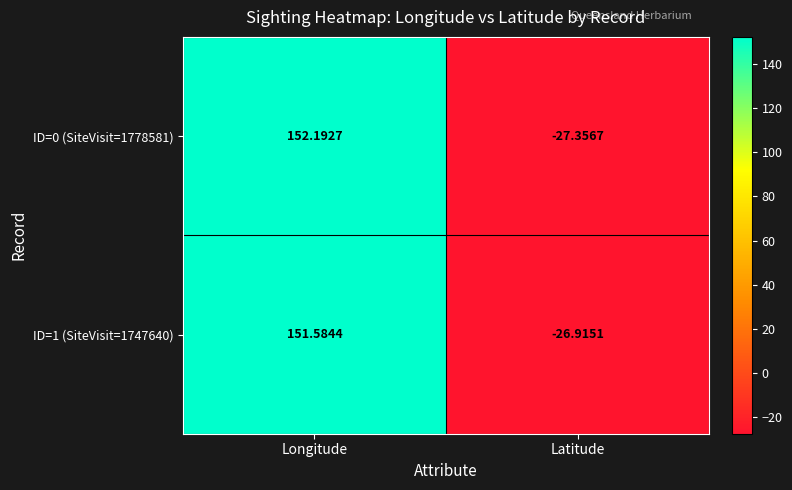

At which category is the sum across all series the highest?

Longitude